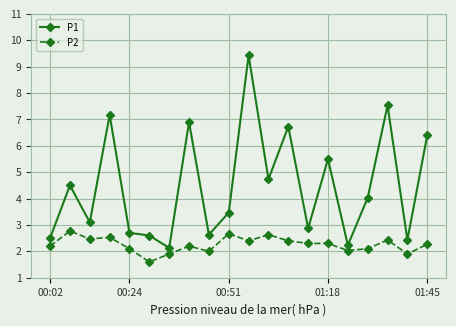

Reading left to right, extract all data points from this chart.

P1: 2.5	4.5	3.1	7.2	2.7	2.6	2.1	6.9	2.6	3.5	9.4	4.7	6.7	2.9	5.5	2.2	4.0	7.5	2.4	6.4
P2: 2.2	2.8	2.5	2.5	2.1	1.6	1.9	2.2	2.0	2.7	2.4	2.6	2.4	2.3	2.3	2.0	2.1	2.4	1.9	2.3